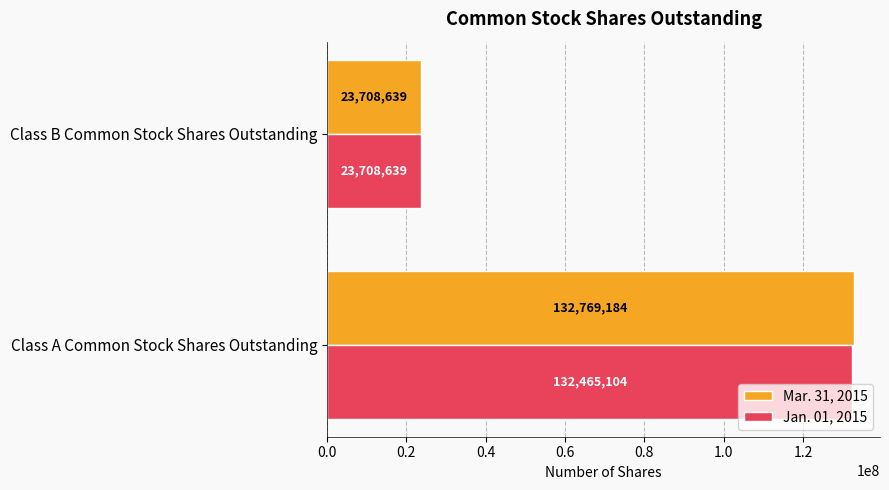

List the labels in order of Mar. 31, 2015 value, largest first.

Class A Common Stock Shares Outstanding, Class B Common Stock Shares Outstanding